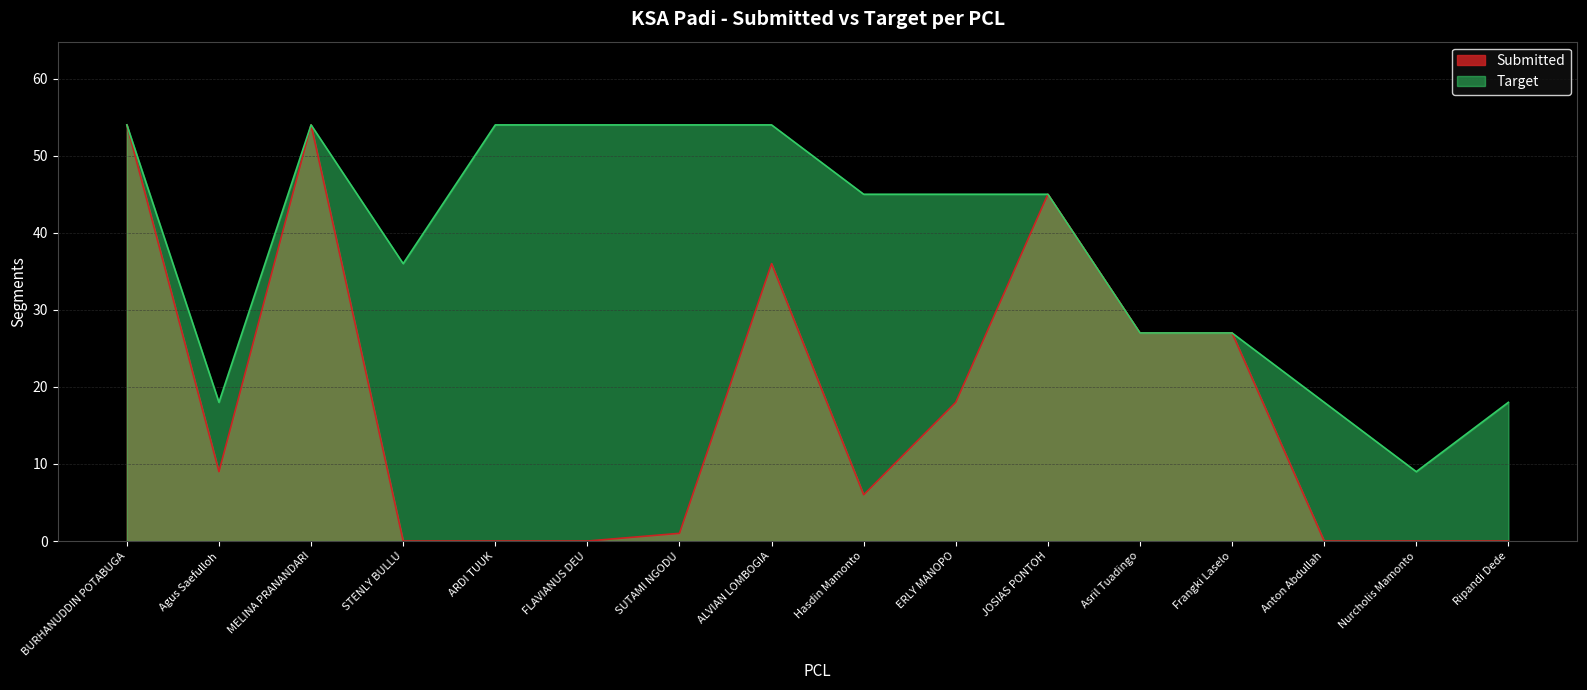

True or false: Submitted has a value of 30 at ERLY MANOPO.

False